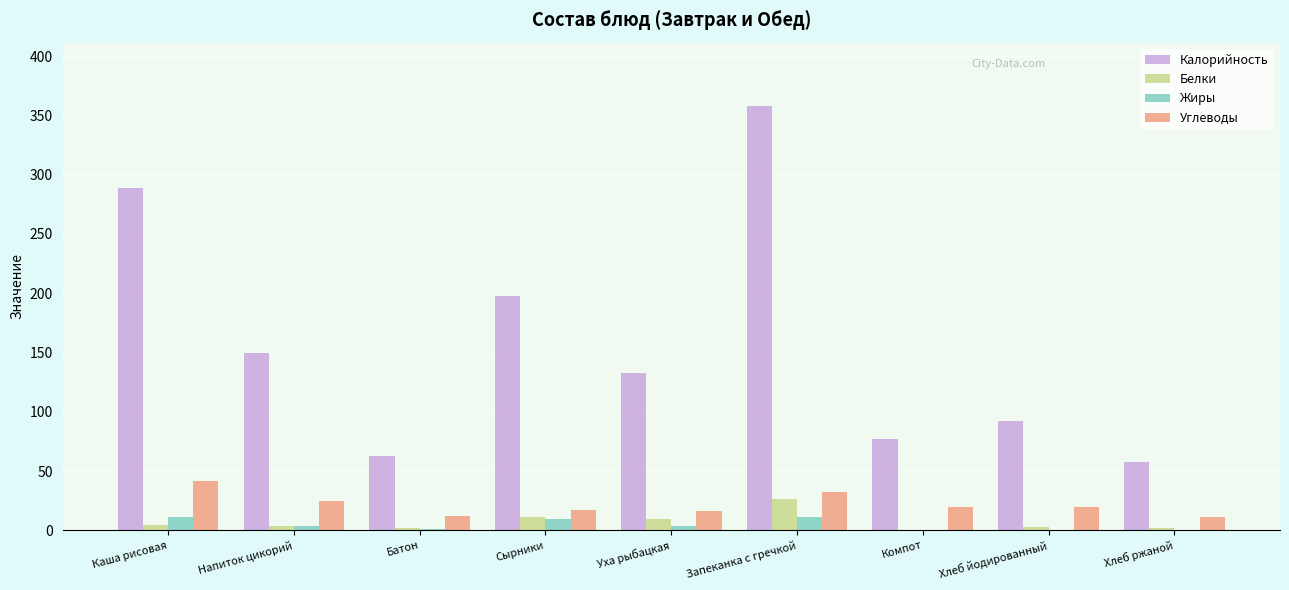

What is the greatest value displayed?

357.7